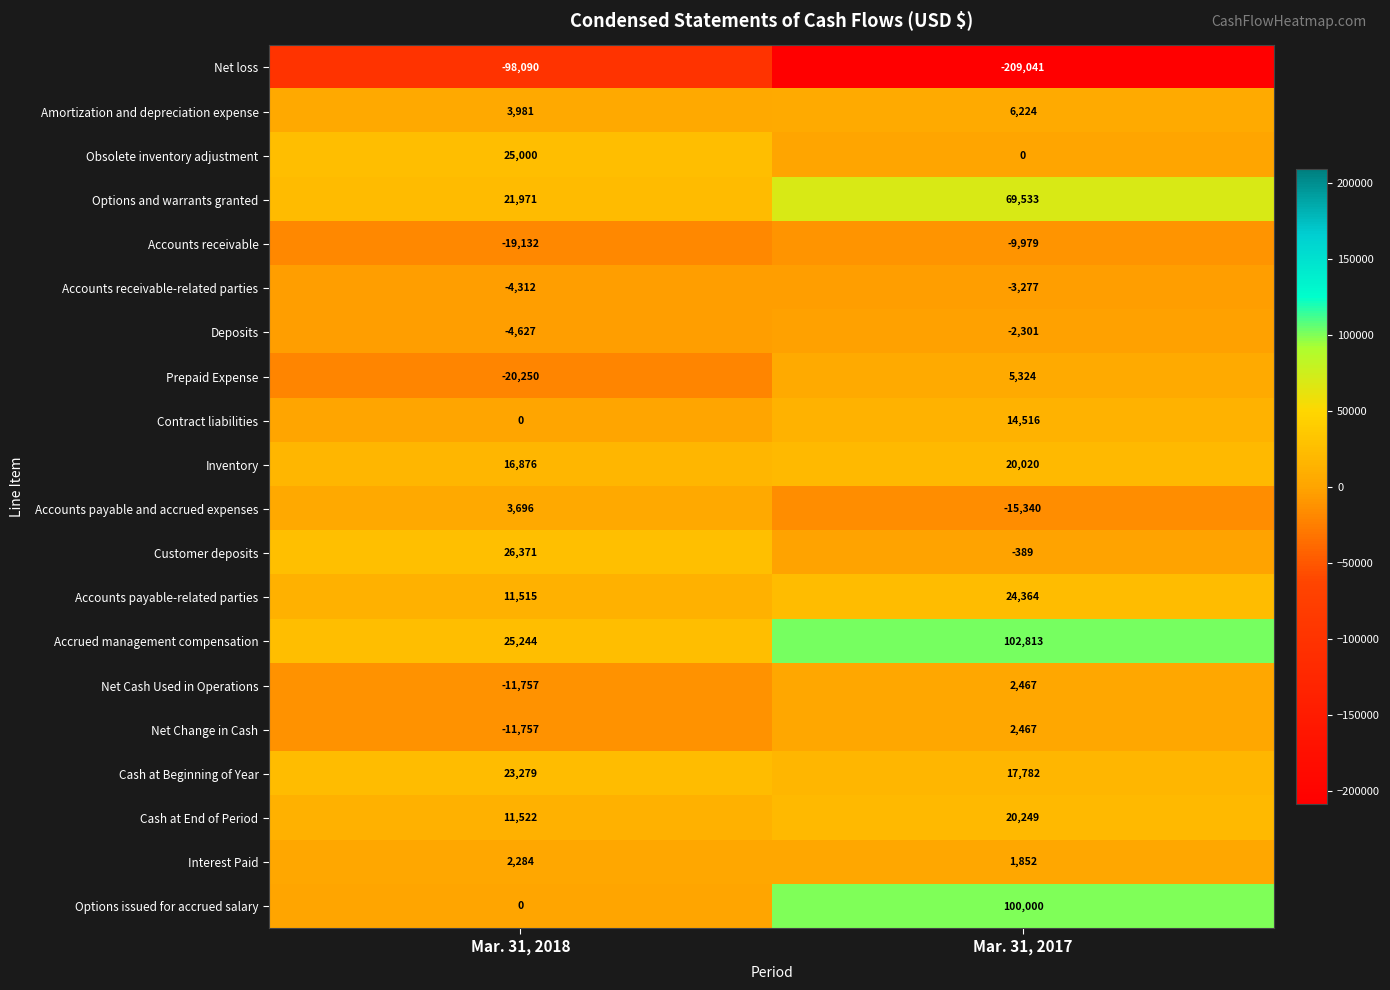

Is the value of Deposits at Mar. 31, 2018 greater than the value of Options and warrants granted at Mar. 31, 2018?

No